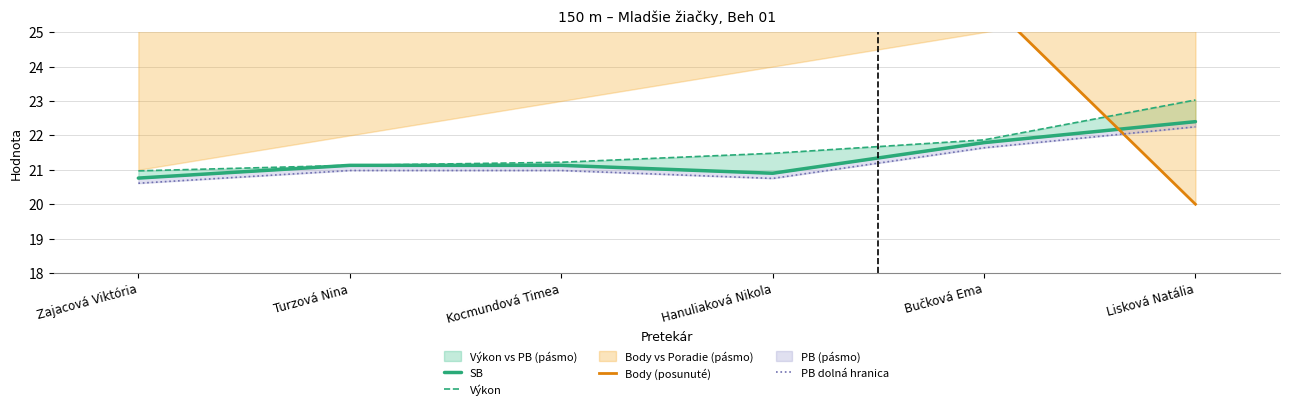

How many intersections are there between Body (posunuté) and PB dolná hranica?

1